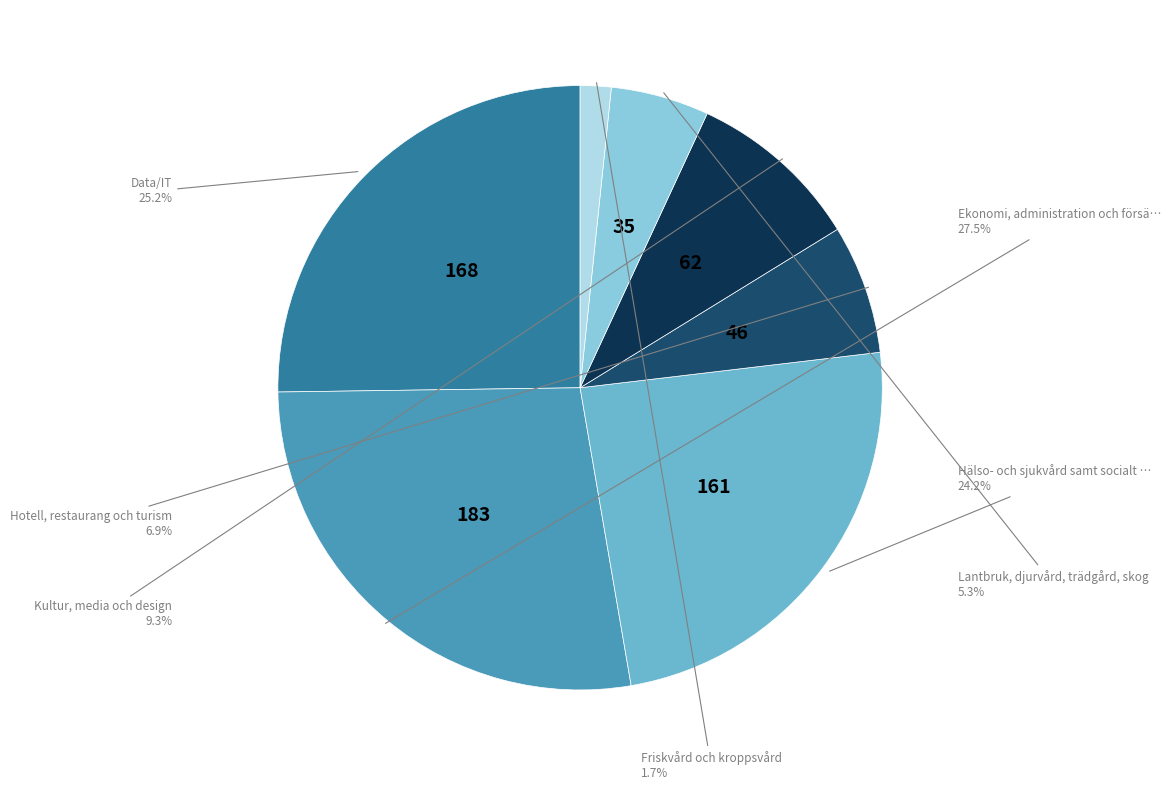

Does any single category account for the majority?

No